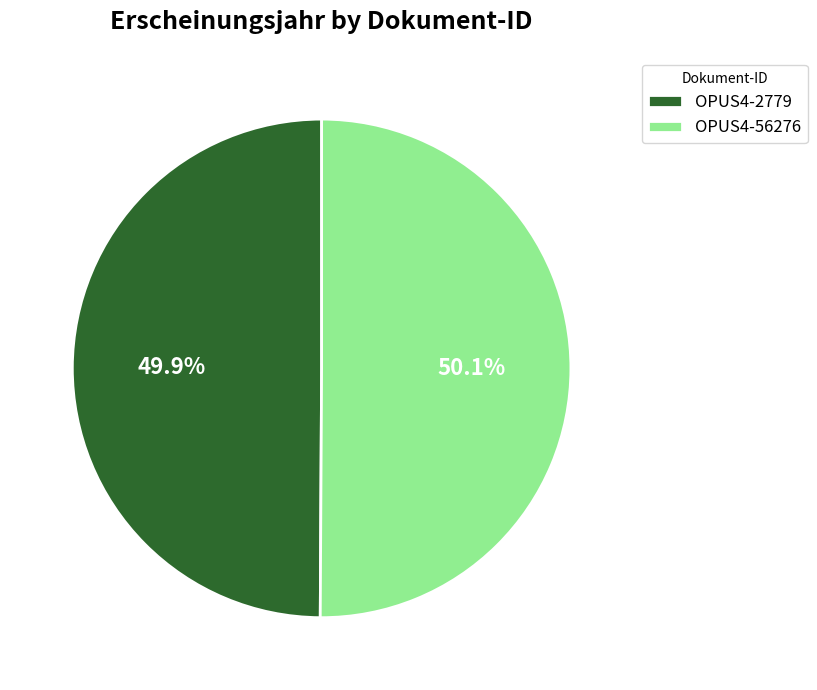

To the nearest percent, what percentage of the pie is OPUS4-2779?

50%